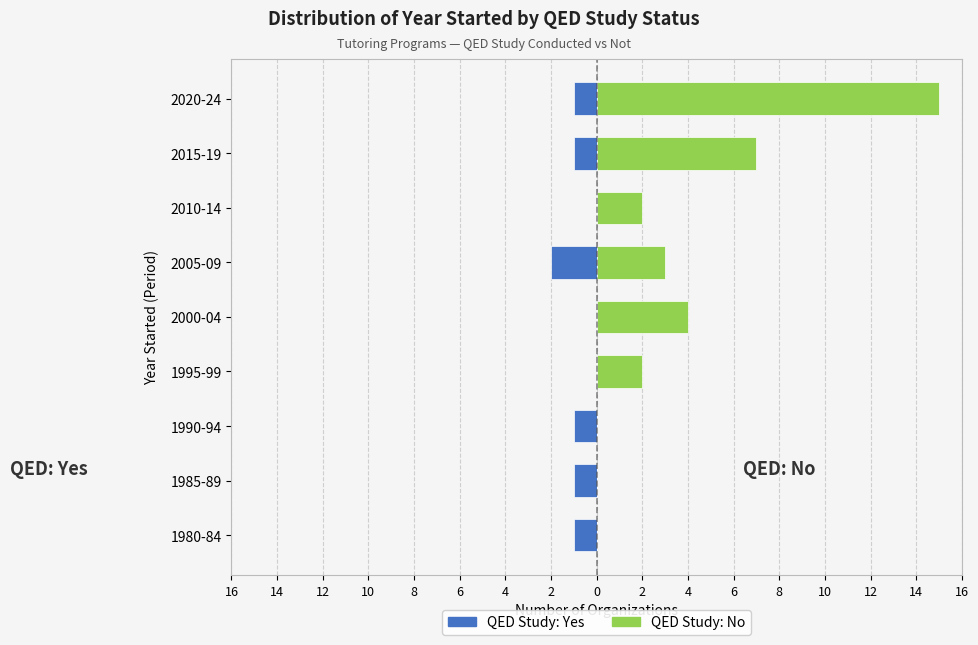

What is the greatest value displayed?

15